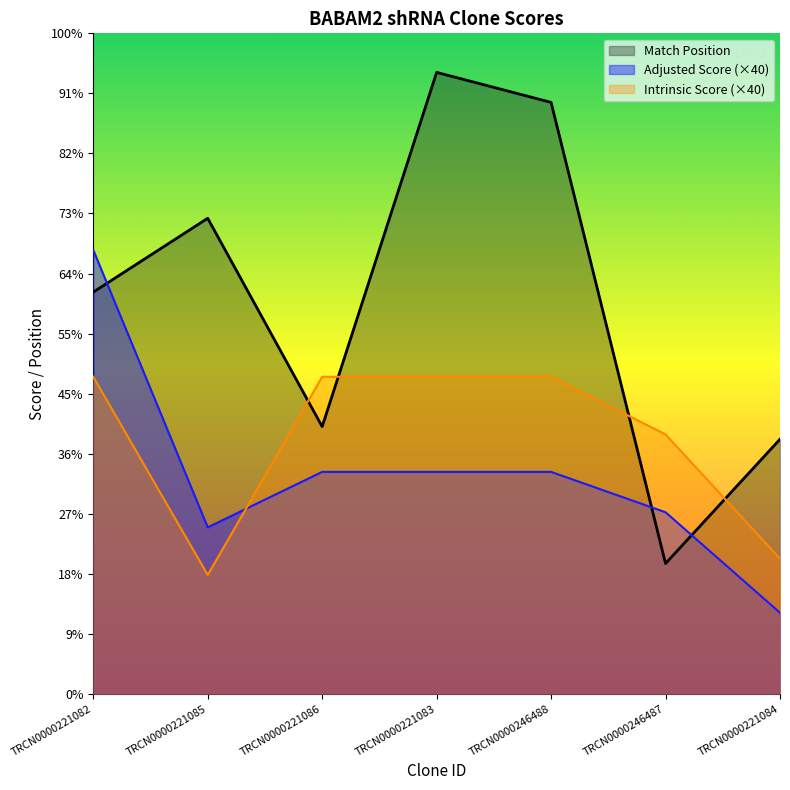

What are all the series names shown in the legend?

Match Position, Adjusted Score (×40), Intrinsic Score (×40)